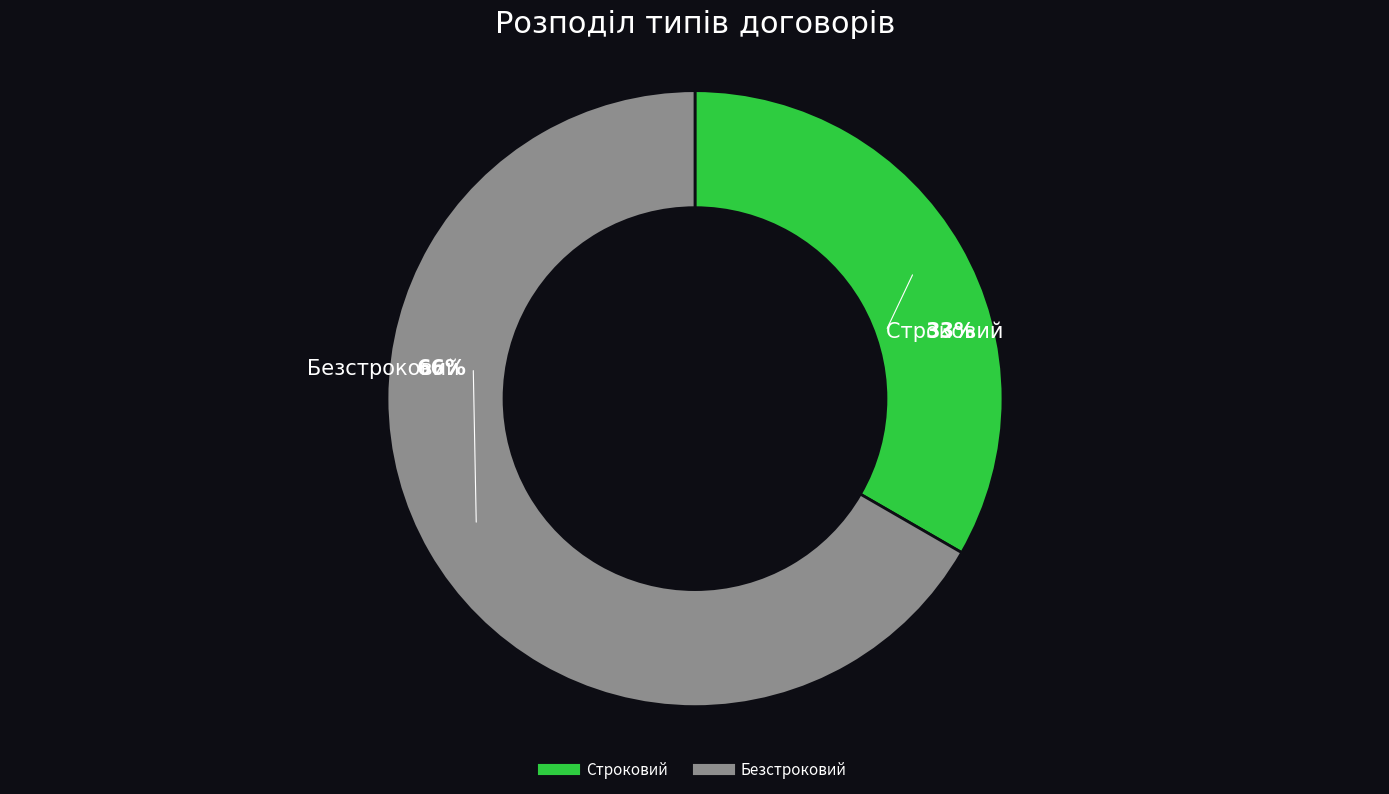

Approximately how many times larger is the value at Безстроковий compared to Строковий?

2.0